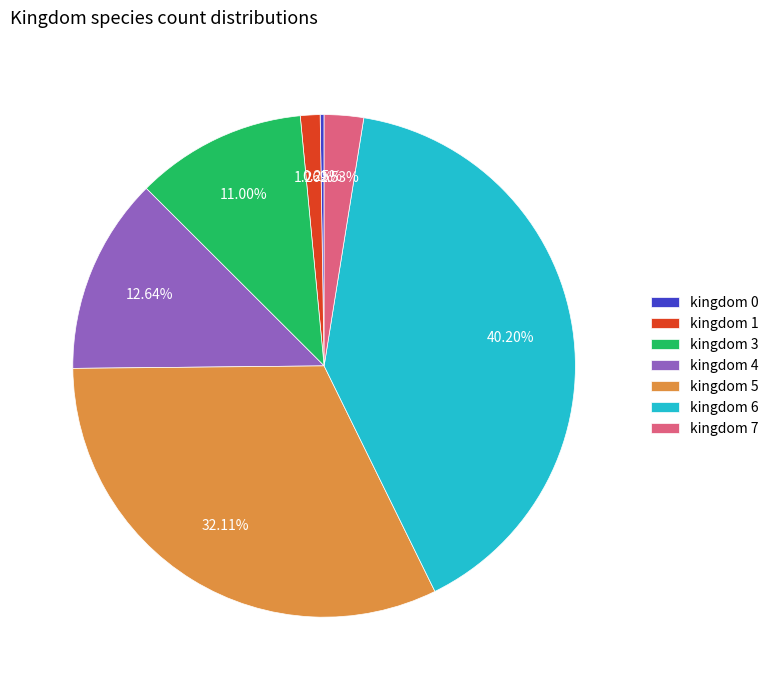

Approximately how many times larger is the value at kingdom 5 compared to kingdom 6?

0.8